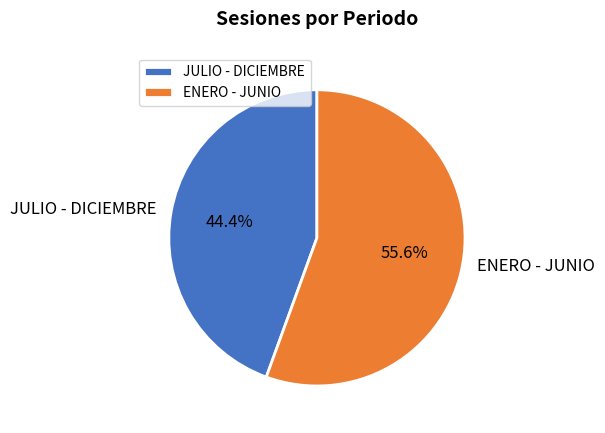

Between ENERO - JUNIO and JULIO - DICIEMBRE, which is larger?

ENERO - JUNIO